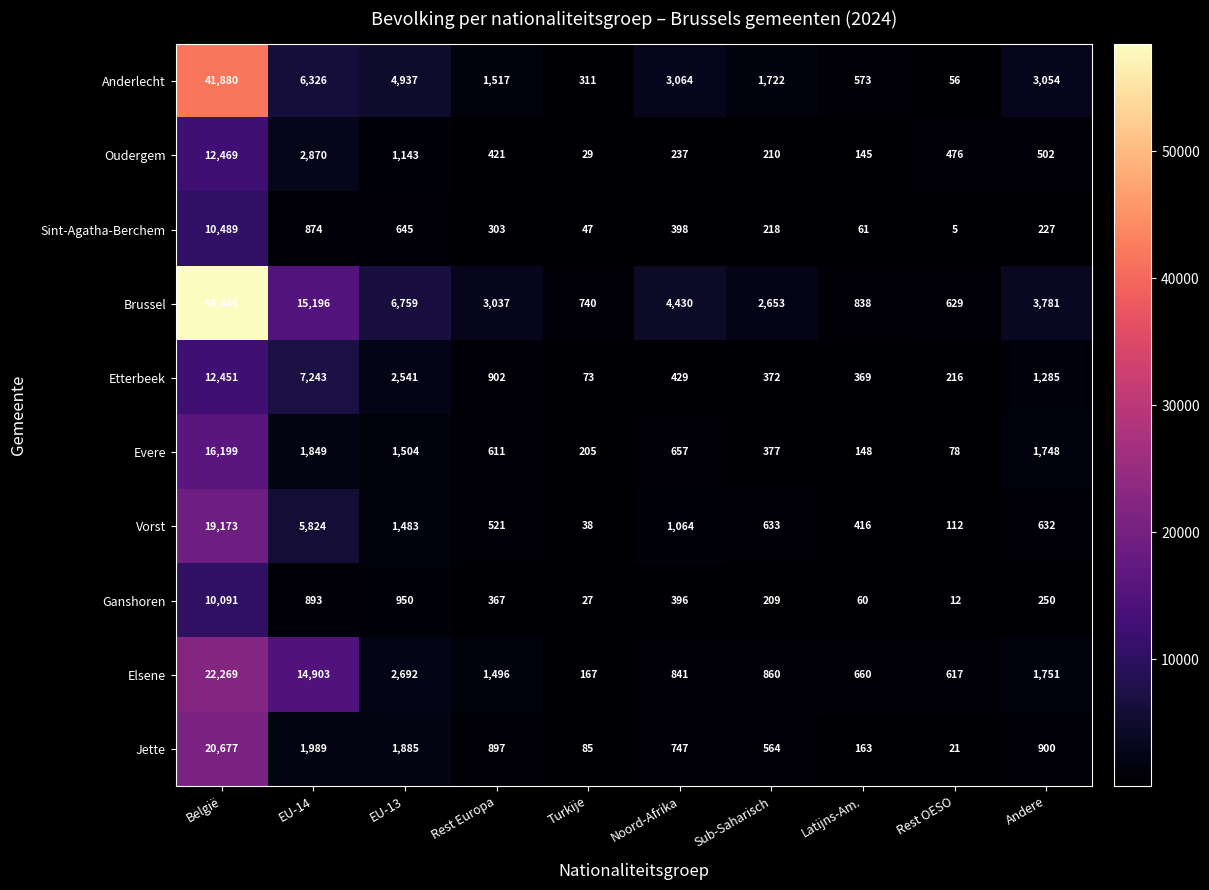

Count the number of categories in the chart.

10